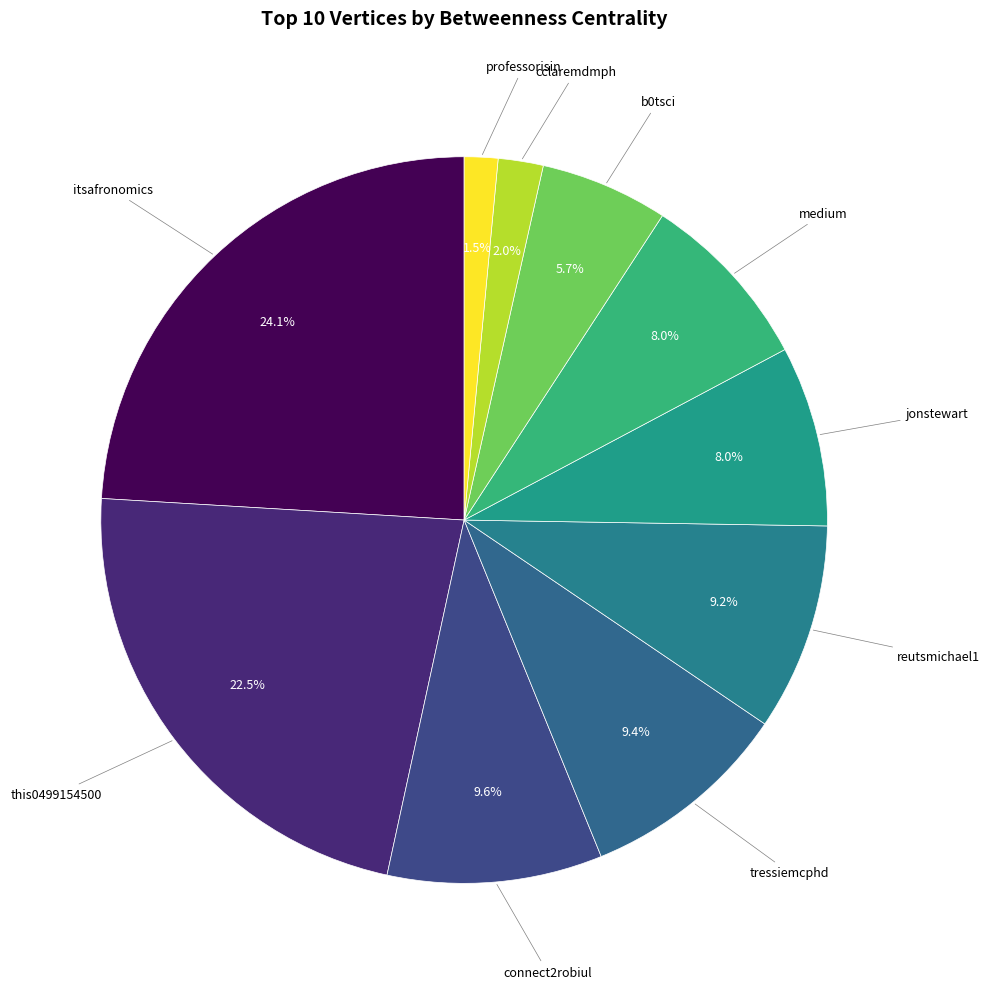

How many slices are in this pie chart?

10